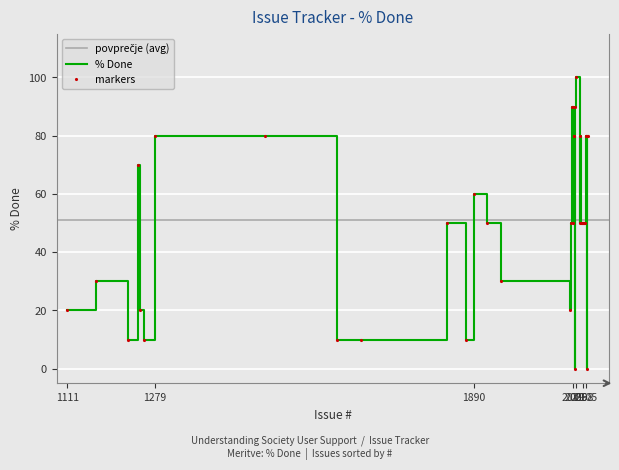

Rank the categories by value from lowest to highest.

2106, 2083, 1874, 1673, 1627, 1258, 1227, 2074, 1250, 1111, 1942, 1167, 1914, 1839, 2102, 2101, 2100, 2099, 2098, 2097, 2096, 2095, 2092, 2079, 2076, 1890, 1246, 1490, 1279, 2108, 2107, 2105, 2104, 2093, 2082, 2081, 2084, 2080, 2077, 2086